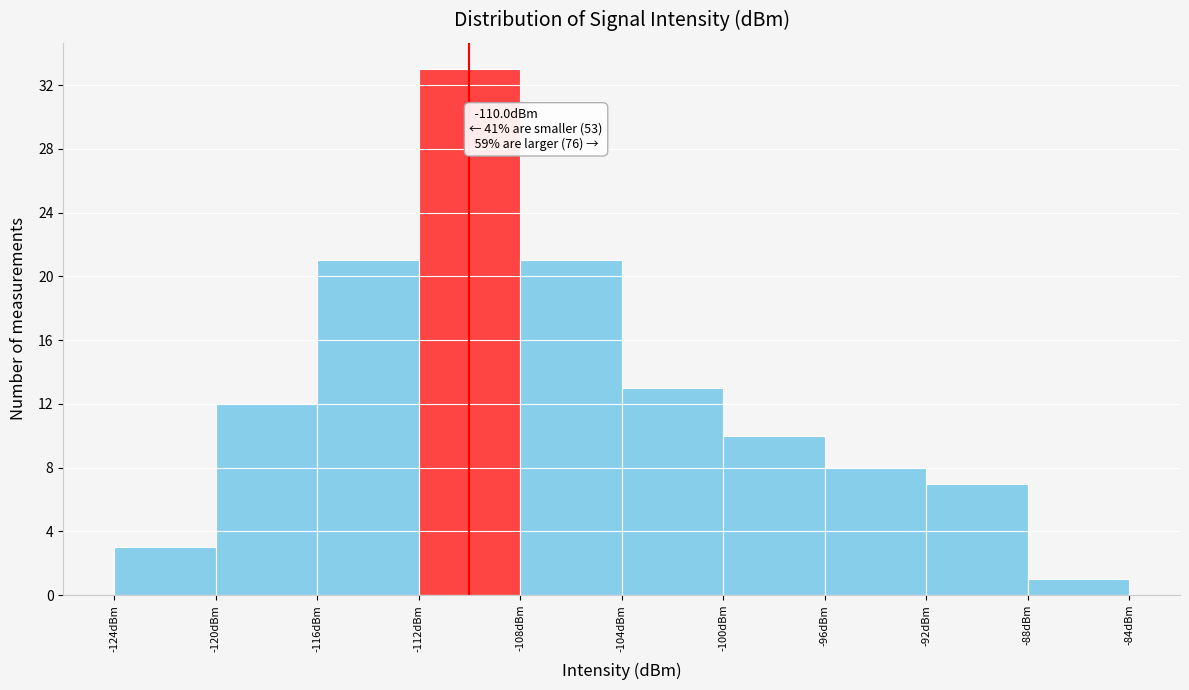

Which range on the x-axis has the tallest bar?

-112 to -108